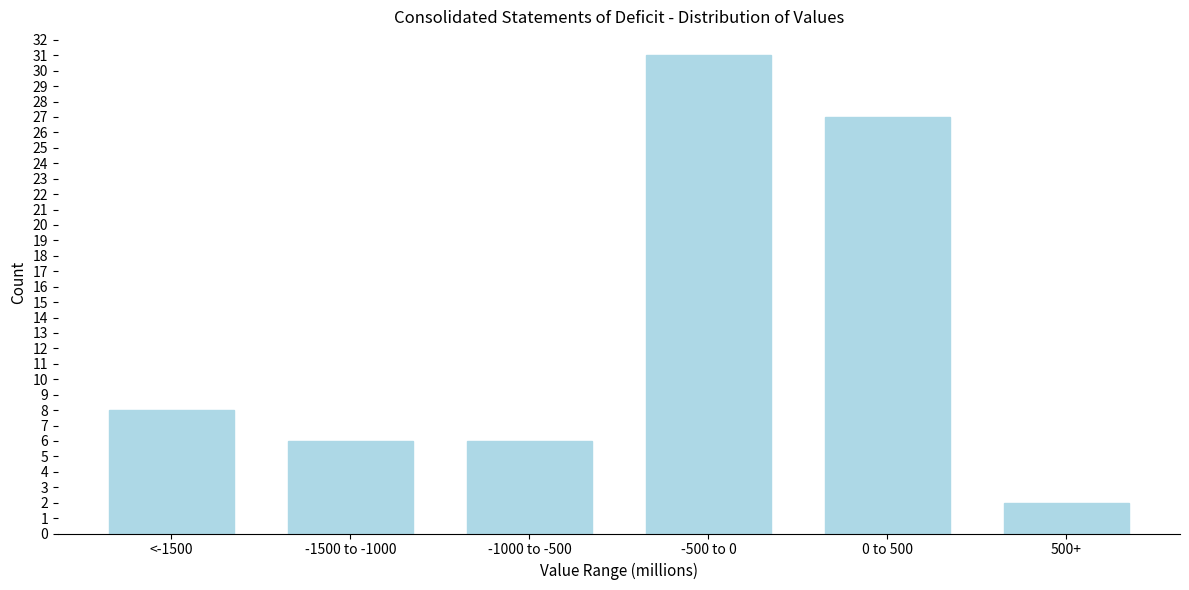

Reading left to right, transcribe all the data shown in this chart.

8	6	6	31	27	2